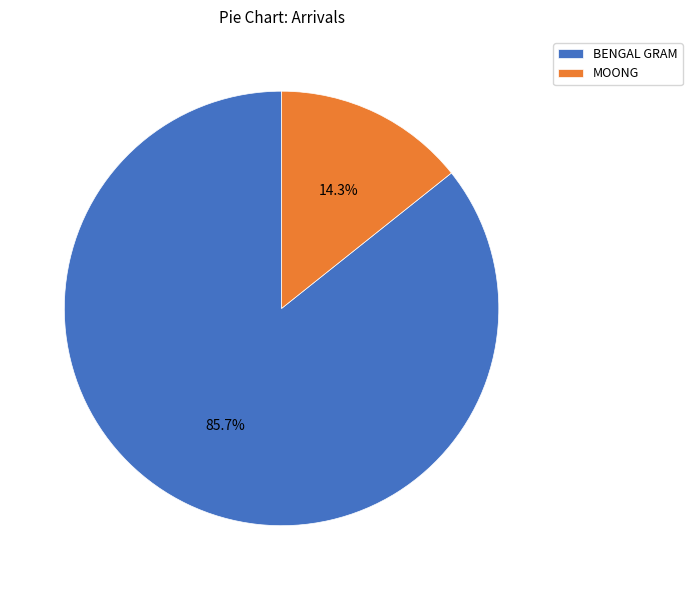

What is the majority slice?

BENGAL GRAM